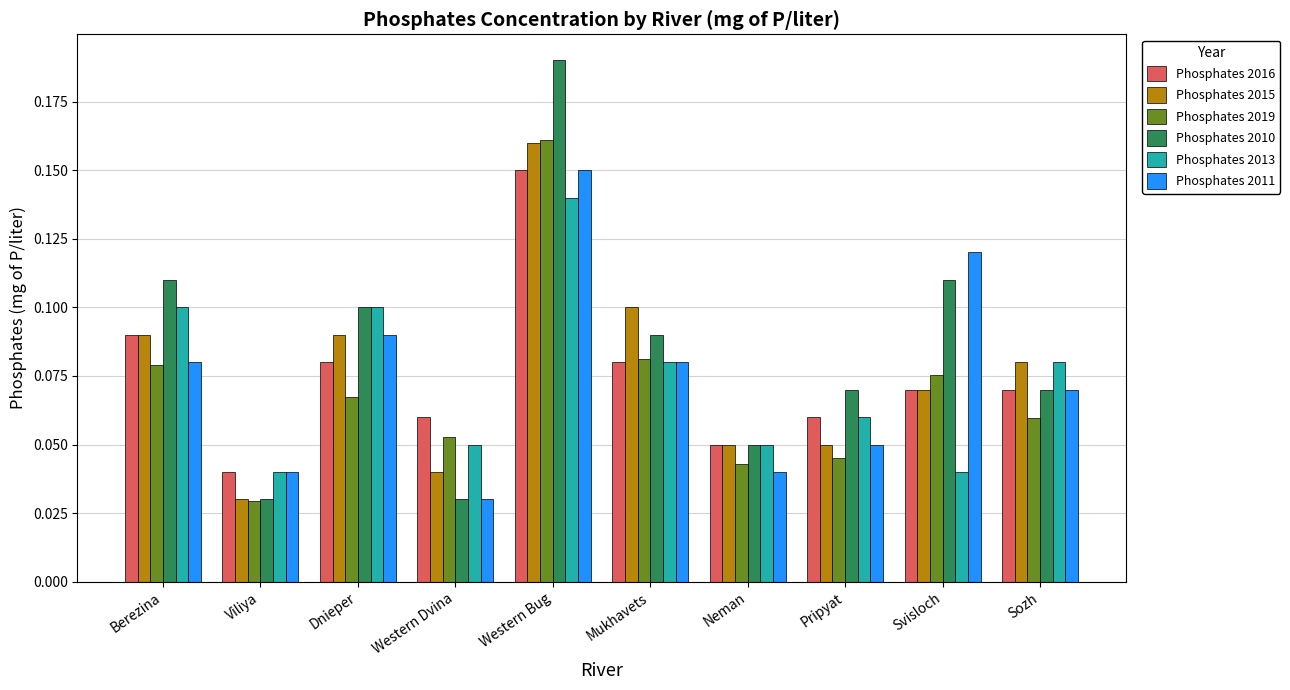

What is the label of the 10th bar from the left?

Sozh